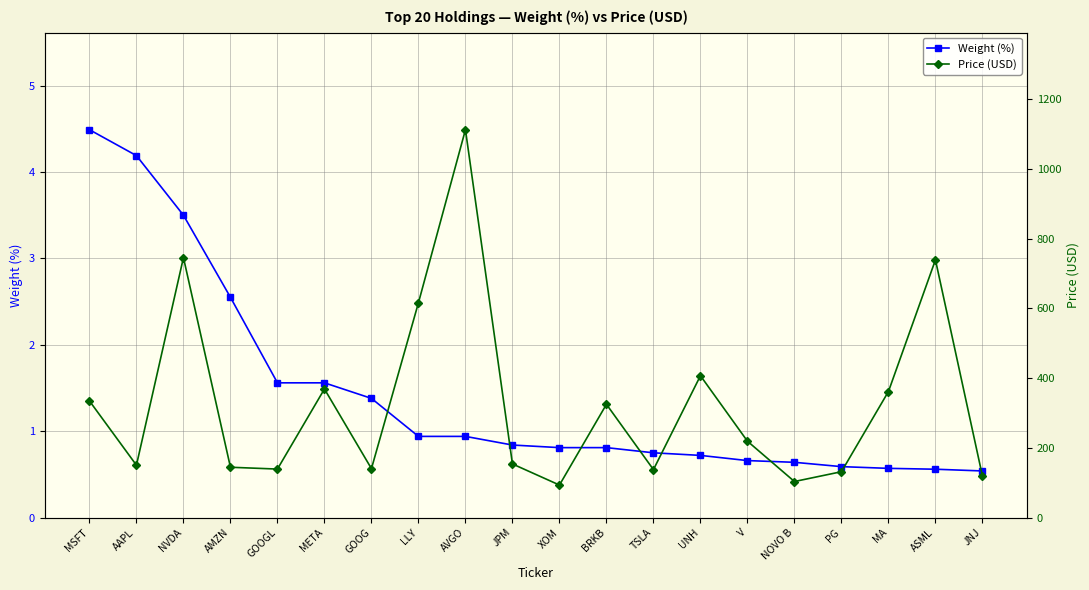

True or false: Weight (%) has a value of 0.6 at NOVO B.

True